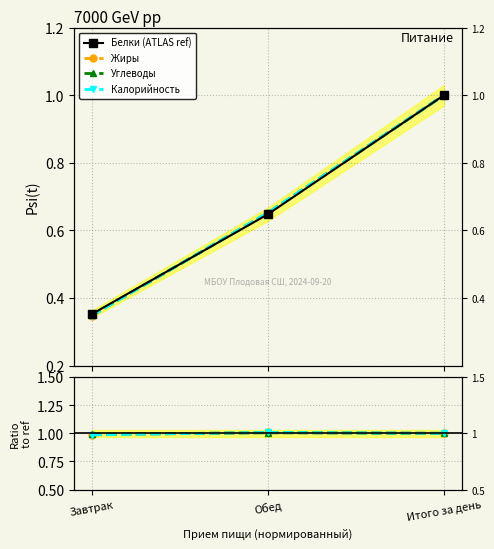

What is the difference between the Белки (ATLAS ref) values at Итого за день and Обед?

0.4